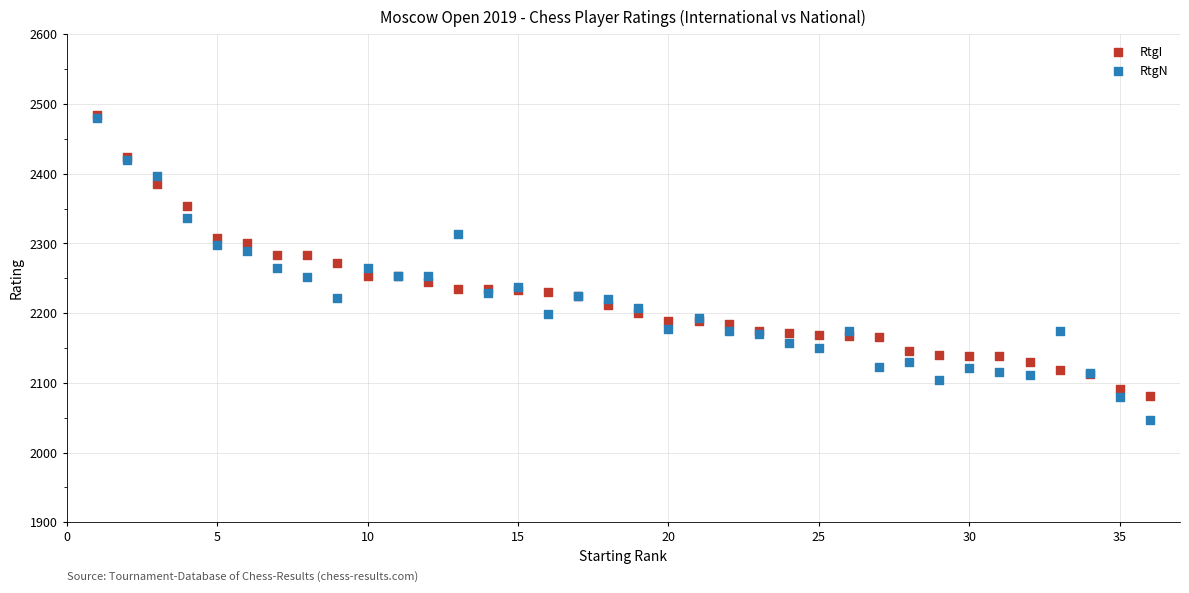

Which series reaches the minimum Y coordinate?

RtgN